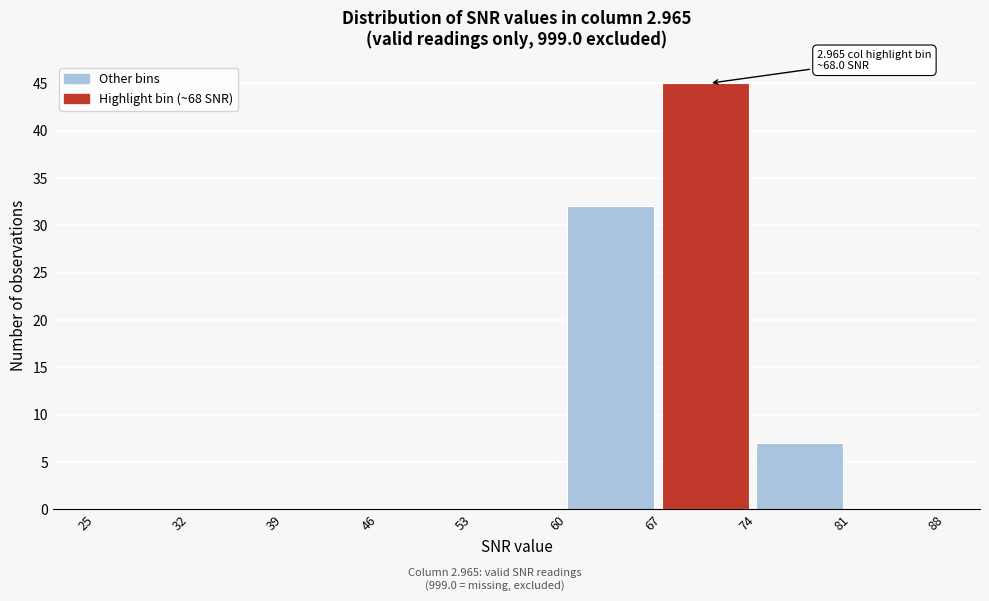

Which range on the x-axis has the tallest bar?

67 to 74